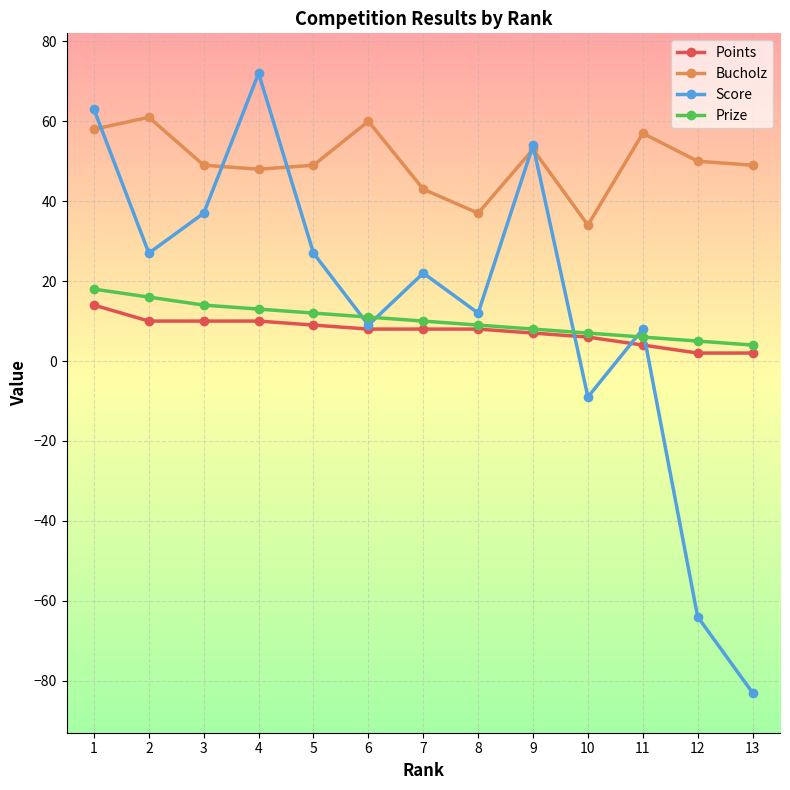

What is the minimum value for Bucholz?

34